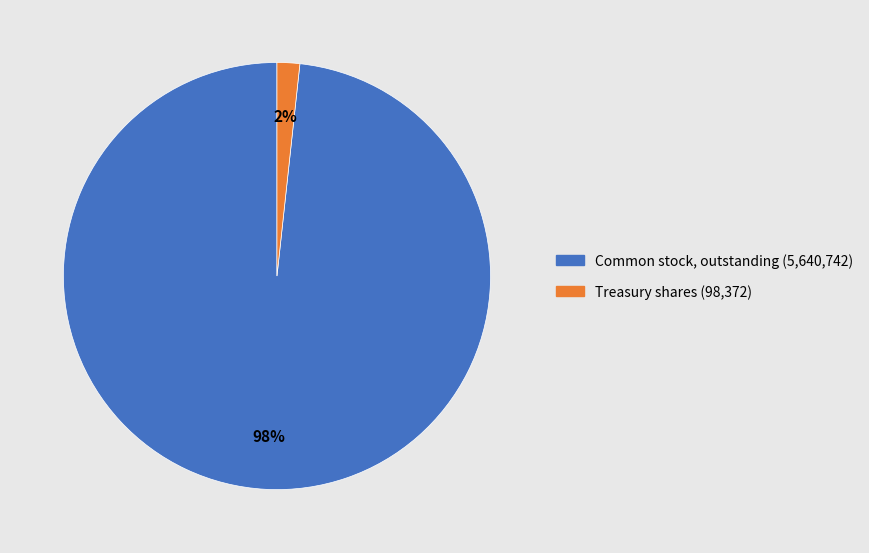

Is there a majority slice in this chart?

Yes